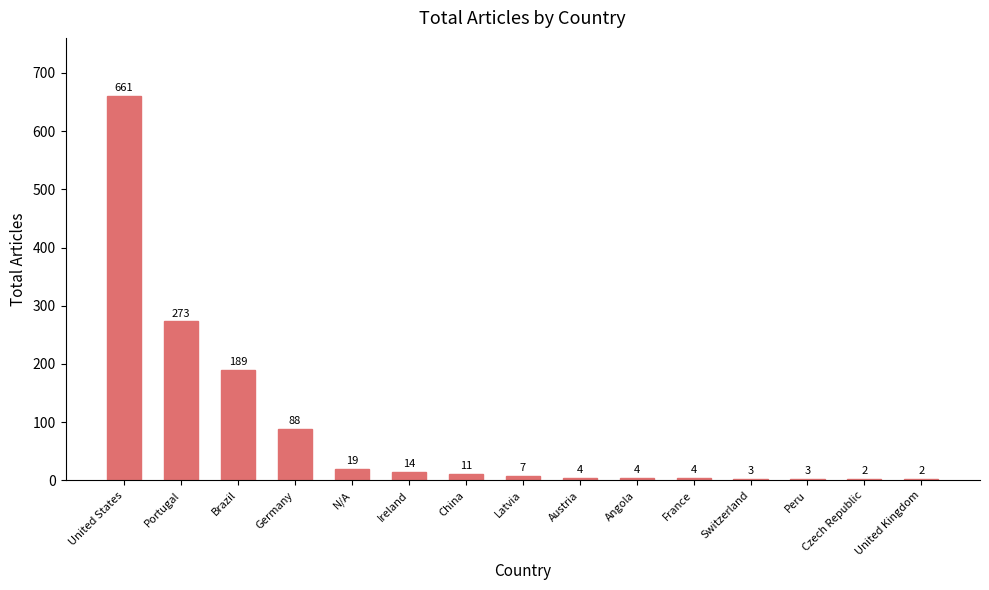

The value at Germany is 88. True or false?

True